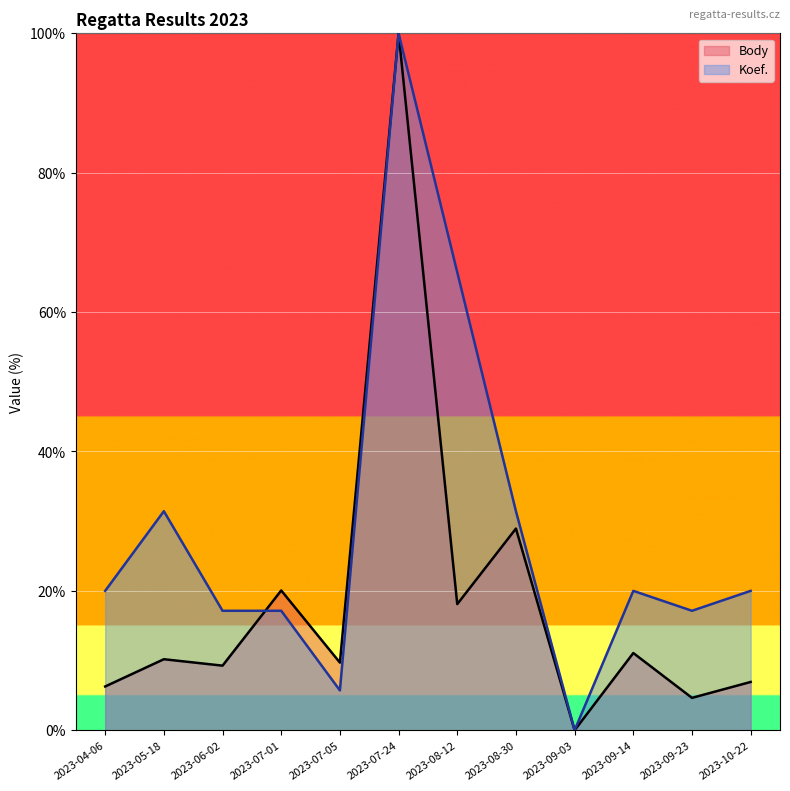

Which series has the largest total across all categories?

Koef.